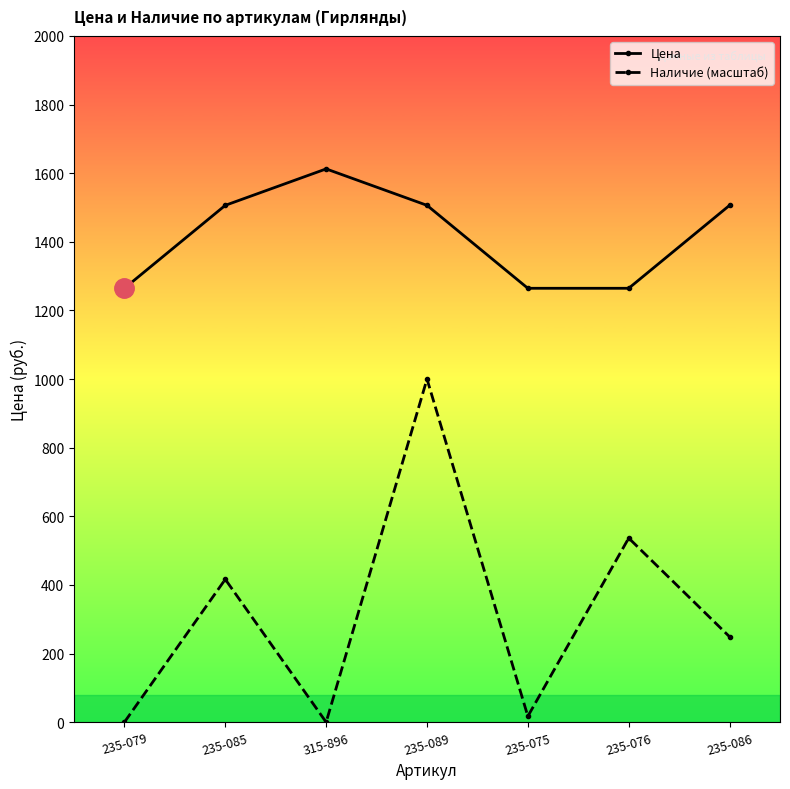

Rank the categories by Цена value from lowest to highest.

235-079, 235-075, 235-076, 235-085, 235-089, 235-086, 315-896